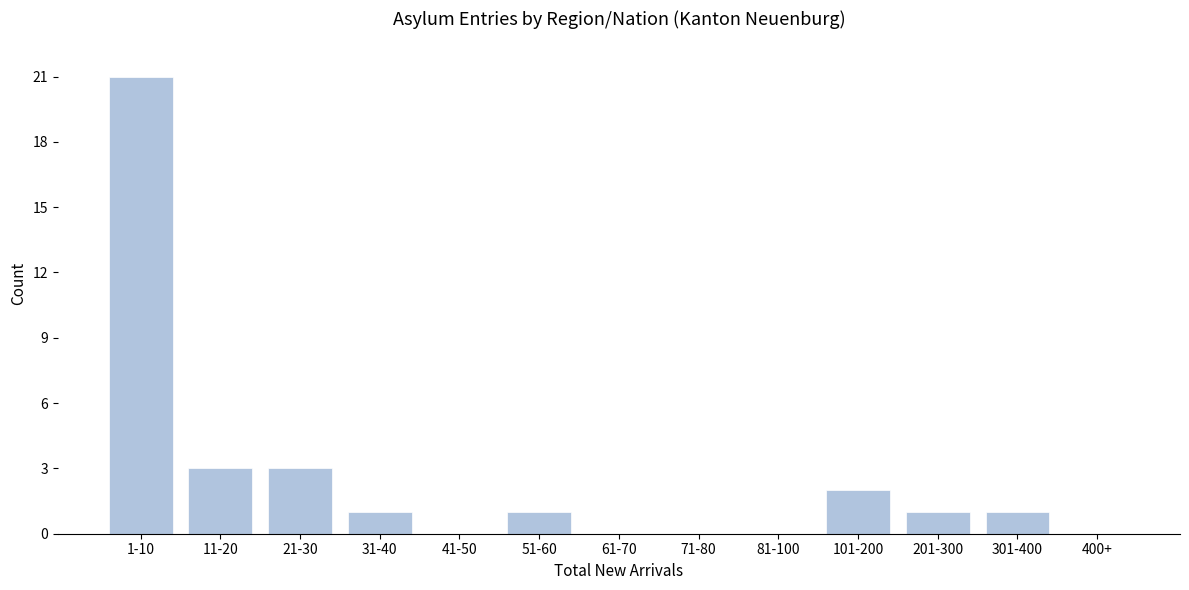

Reading left to right, transcribe all the data shown in this chart.

1-10=21	11-20=3	21-30=3	31-40=1	41-50=0	51-60=1	61-70=0	71-80=0	81-100=0	101-200=2	201-300=1	301-400=1	400+=0